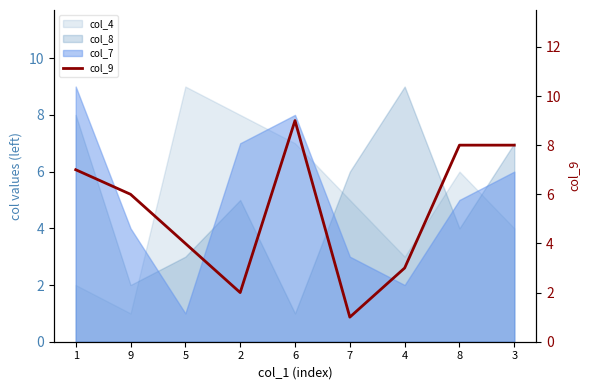

At which label does the data first exceed 6?

1